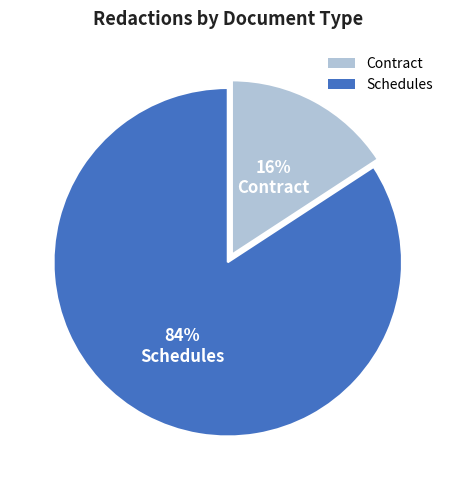

True or false: Contract accounts for 16% of the total.

True